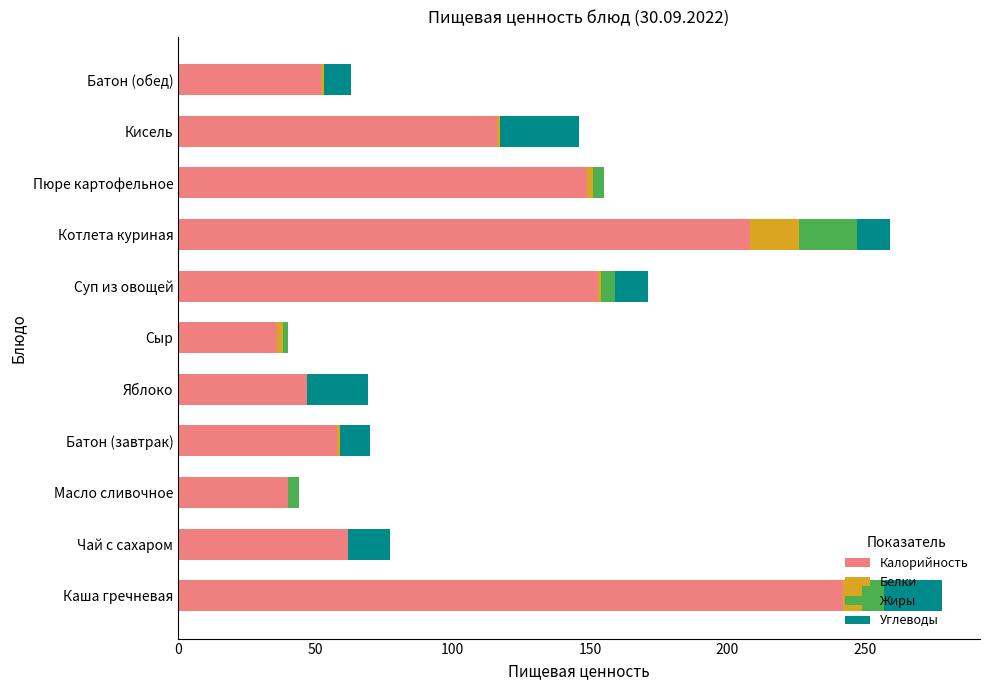

True or false: Калорийность has a value of 54 at Кисель.

False